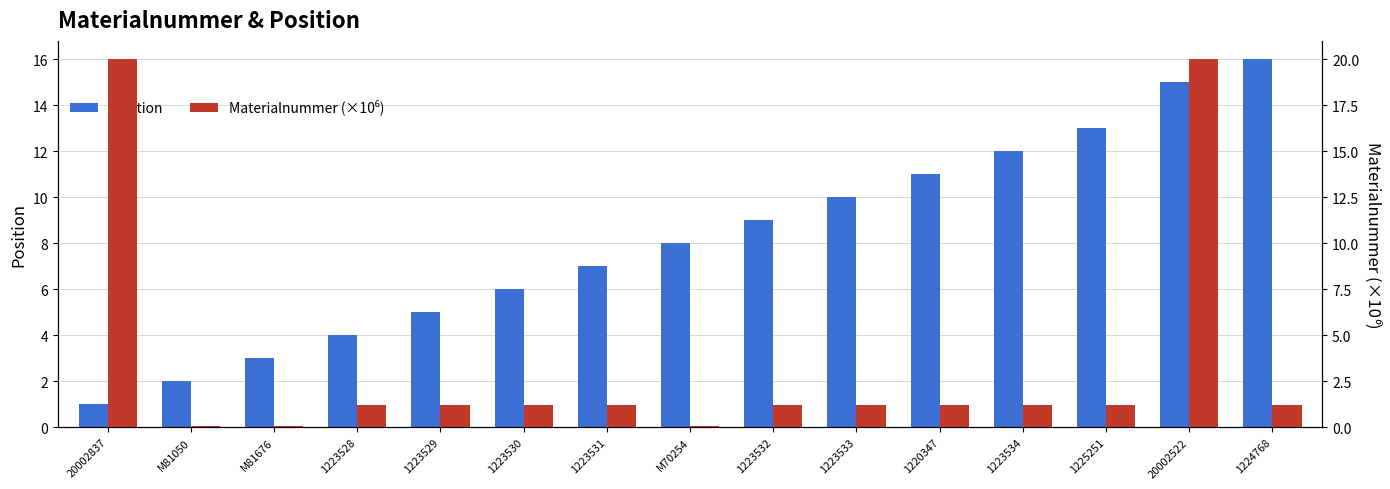

Is it true that Materialnummer (×10⁶) equals 0.1 at M81050?

False